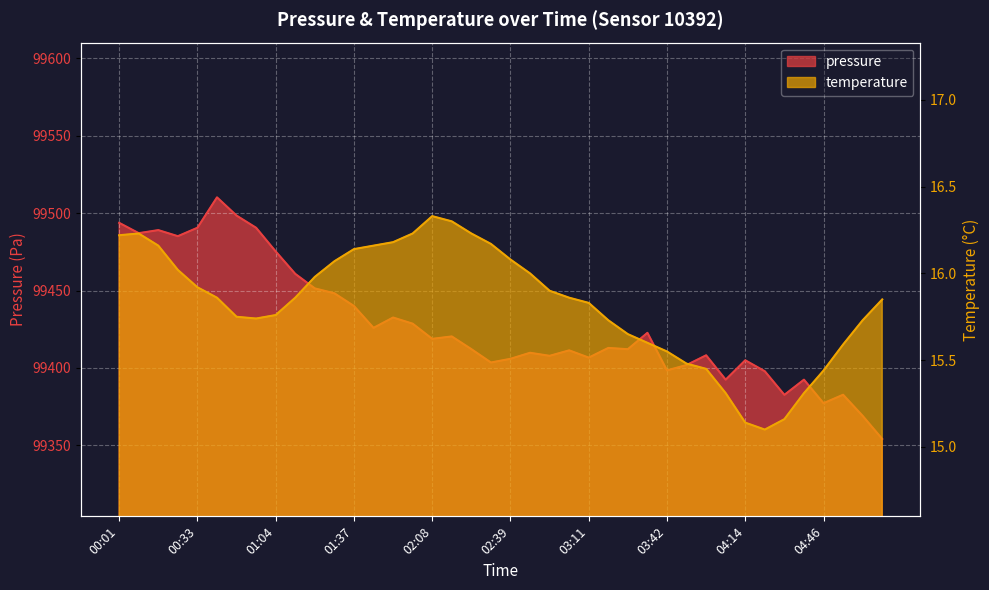

Reading left to right, list all the values displayed in this chart.

pressure: 99493.8	99487.1	99489.1	99485.1	99490.6	99510.2	99498.4	99490.6	99475.3	99460.8	99451.4	99448.2	99440.0	99425.9	99432.6	99428.6	99418.8	99420.3	99412.1	99403.5	99405.9	99409.8	99407.8	99411.3	99406.7	99412.9	99412.1	99422.7	99398.4	99401.9	99408.2	99392.4	99404.9	99397.8	99382.6	99392.4	99377.2	99382.7	99369.0	99354.1
temperature: 16.2	16.2	16.2	16.0	15.9	15.9	15.8	15.7	15.8	15.9	16.0	16.1	16.1	16.2	16.2	16.2	16.3	16.3	16.2	16.2	16.1	16.0	15.9	15.9	15.8	15.7	15.7	15.6	15.6	15.5	15.4	15.3	15.1	15.1	15.2	15.3	15.4	15.6	15.7	15.8